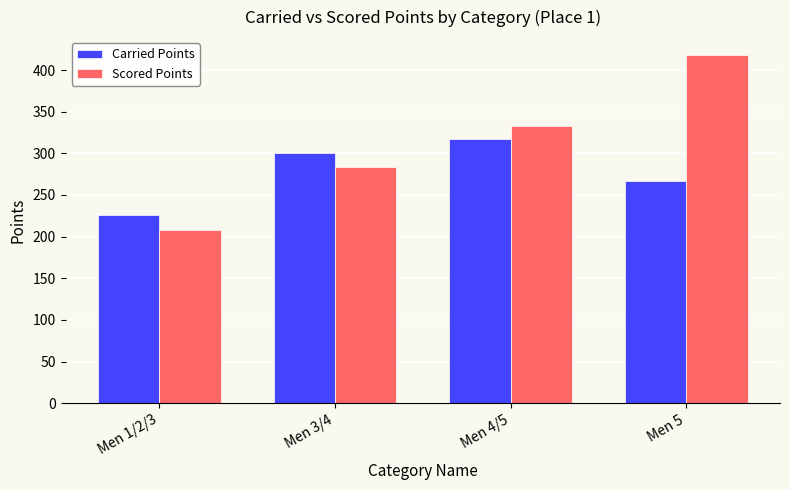

At Men 1/2/3, list the series in order from largest to smallest.

Carried Points, Scored Points